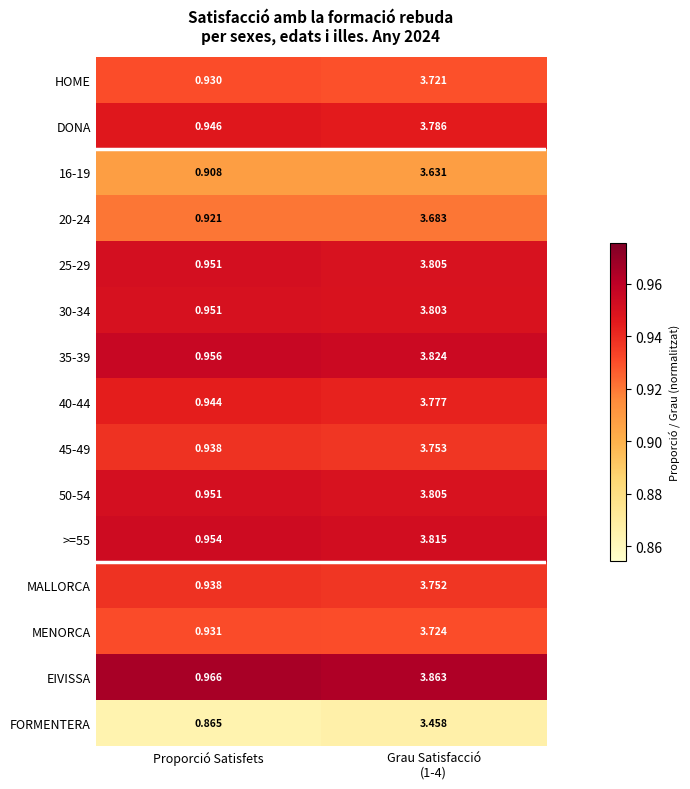

Which category has the lowest value across all series?

Proporció Satisfets